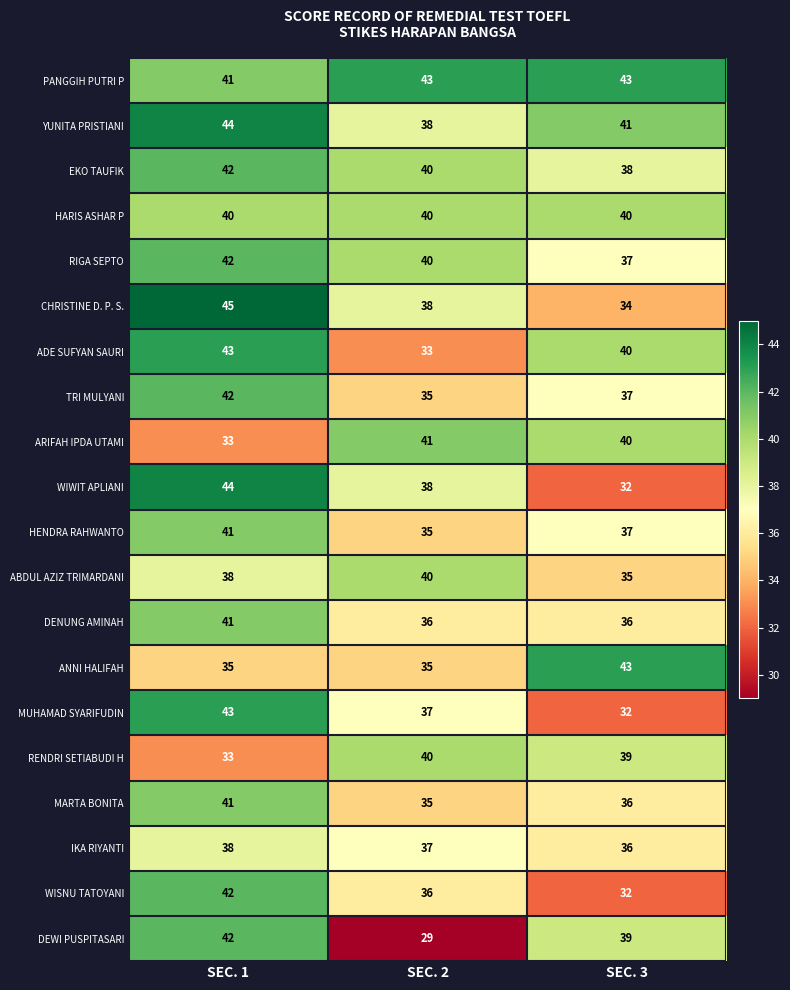

How many ABDUL AZIZ TRIMARDANI values are between 35 and 40?

3